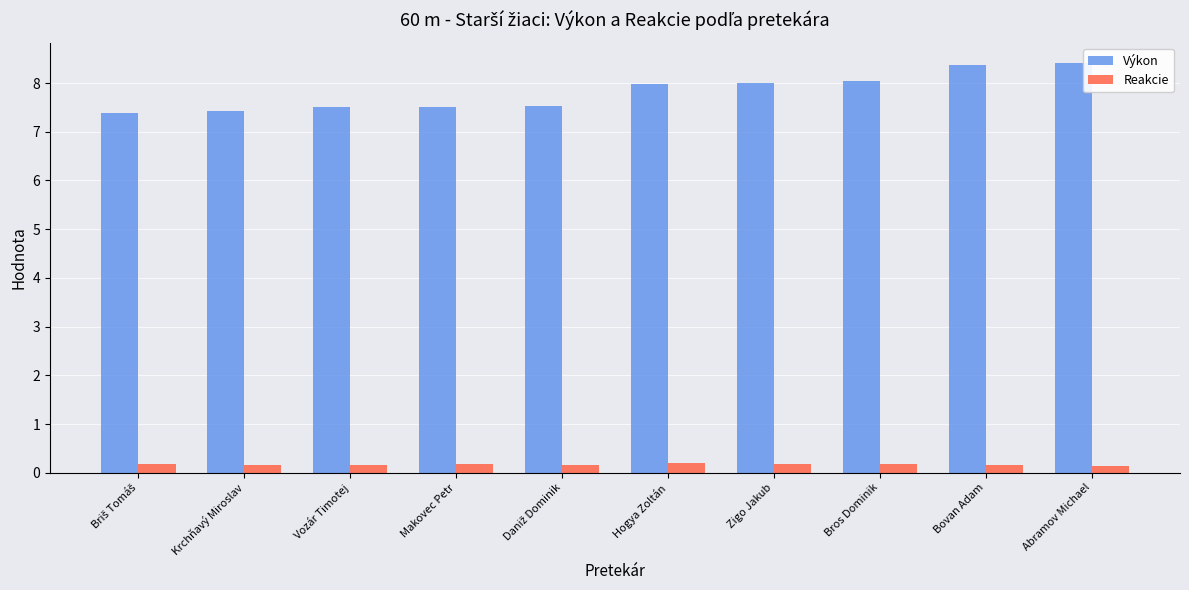

What is the label of the 2nd bar from the right?

Bovan Adam